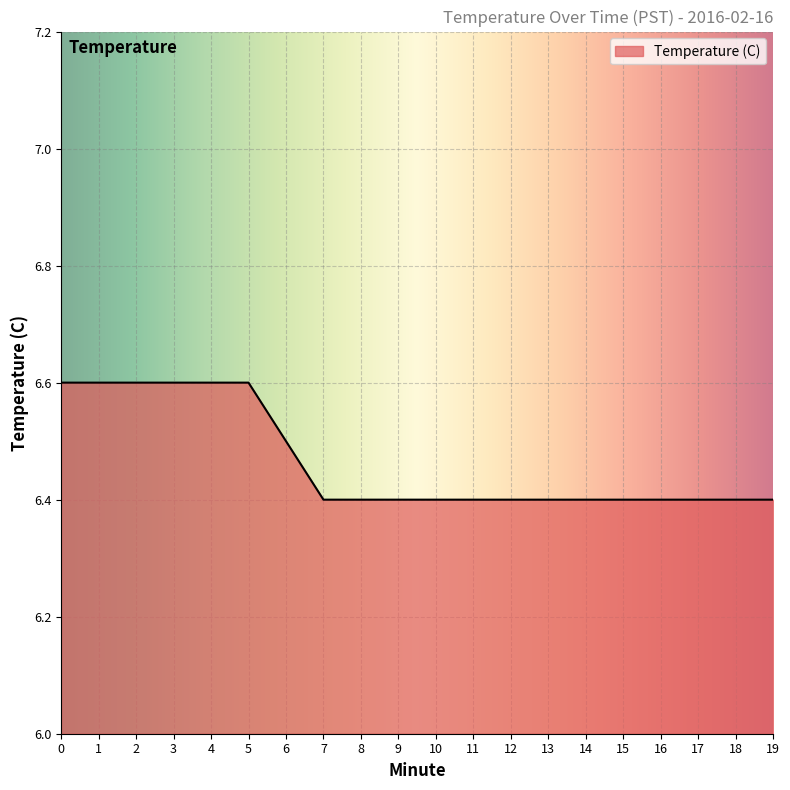

How many lines are shown in the chart?

1